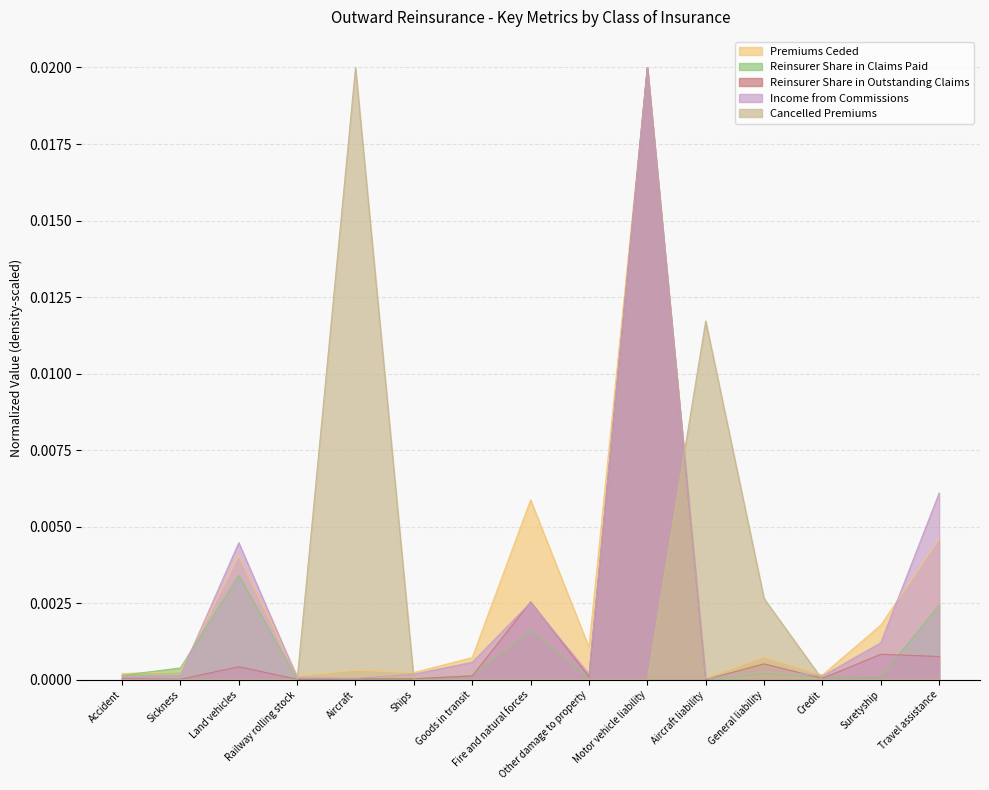

At how many categories does at least one series exceed 0?

15